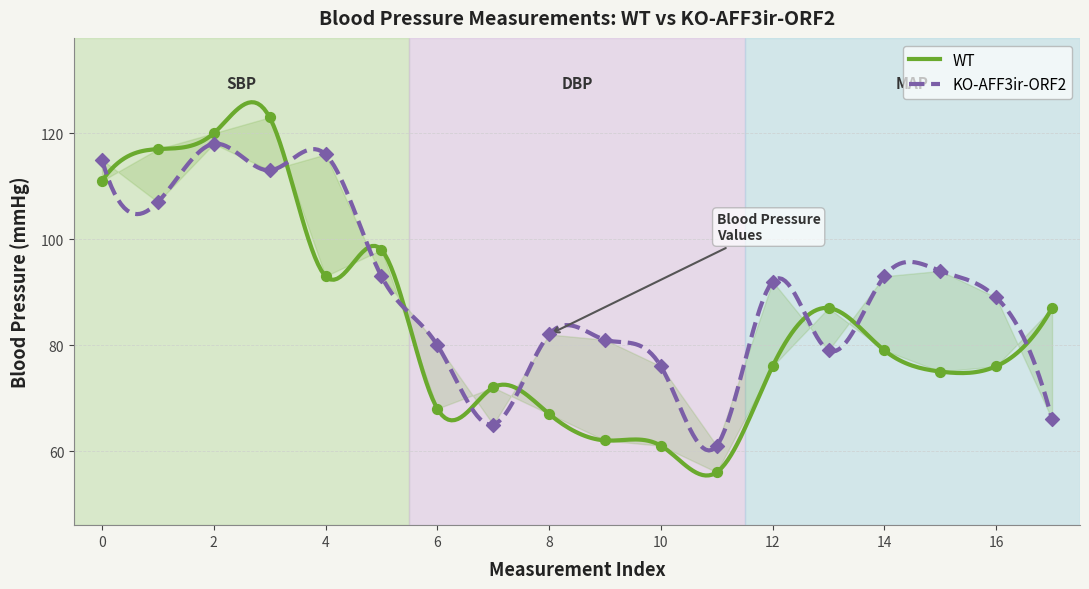

Which series contains the lowest Y value?

WT